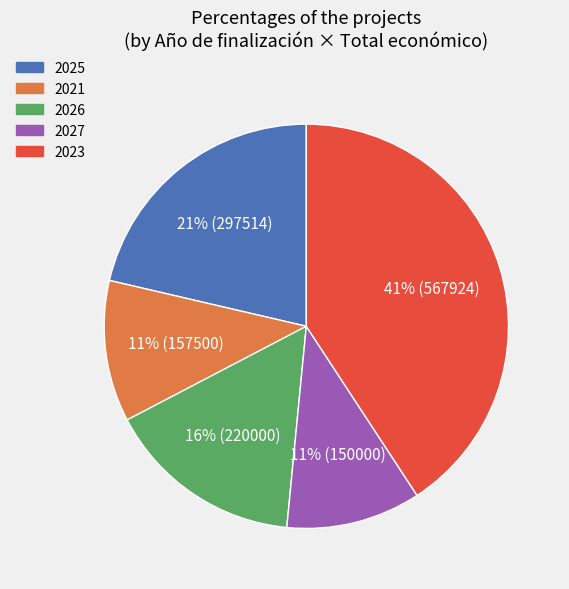

Does any single category account for the majority?

No